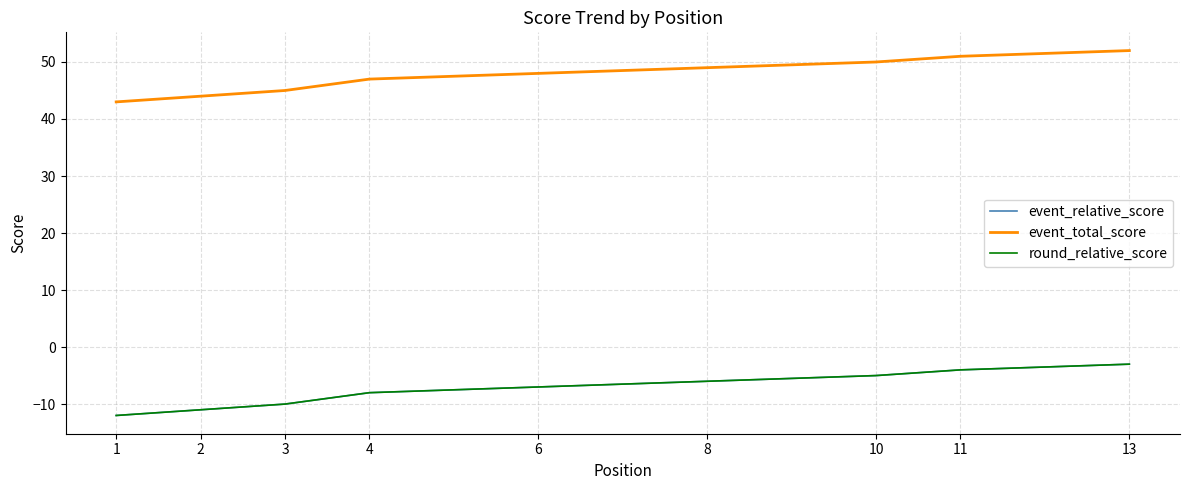

Which category has the lowest value in the event_relative_score series?

1